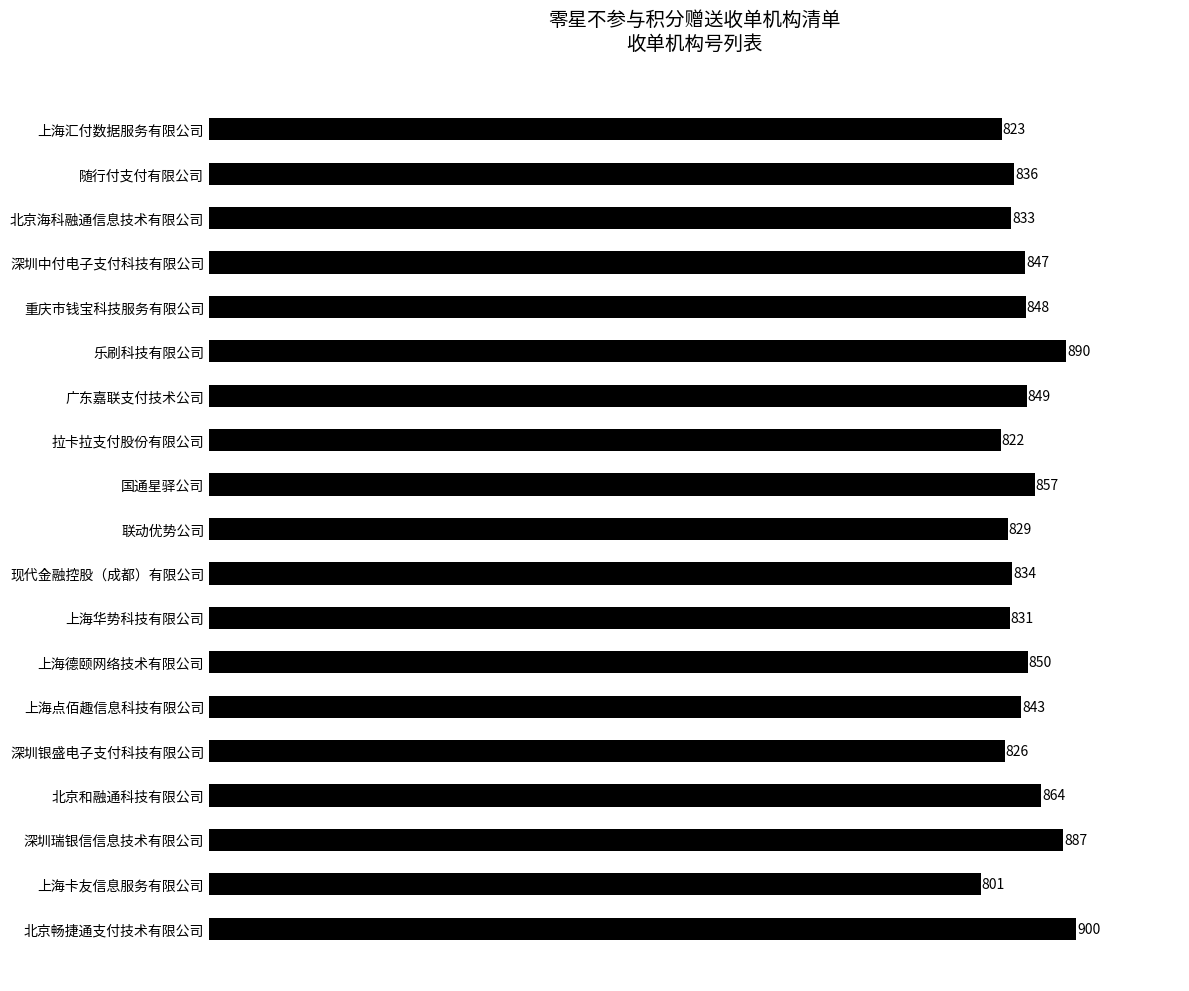

Reading top to bottom, transcribe all the data shown in this chart.

823	836	833	847	848	890	849	822	857	829	834	831	850	843	826	864	887	801	900